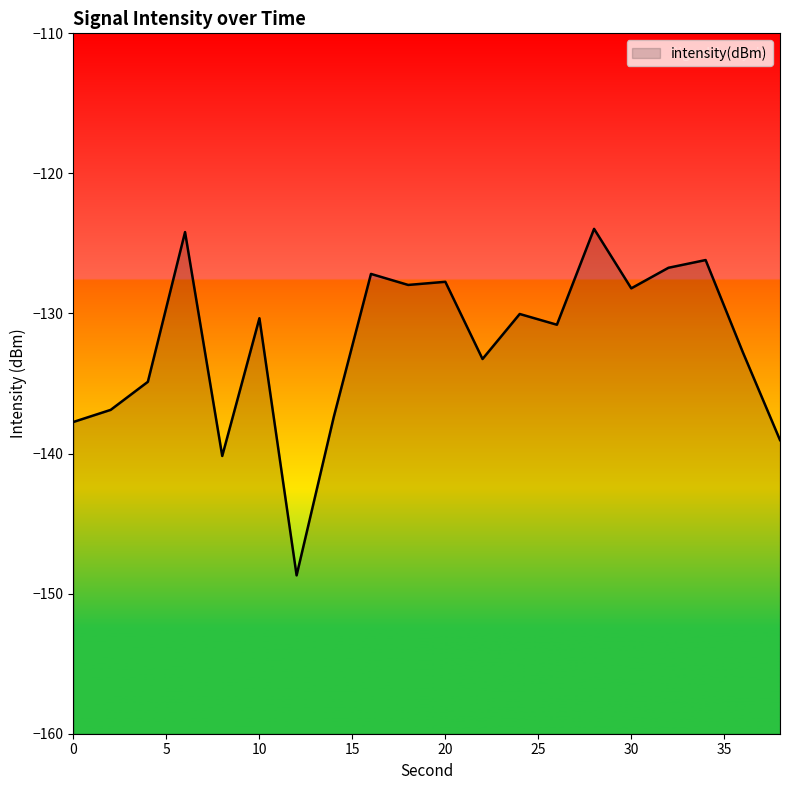

Does the chart have visible grid lines?

No